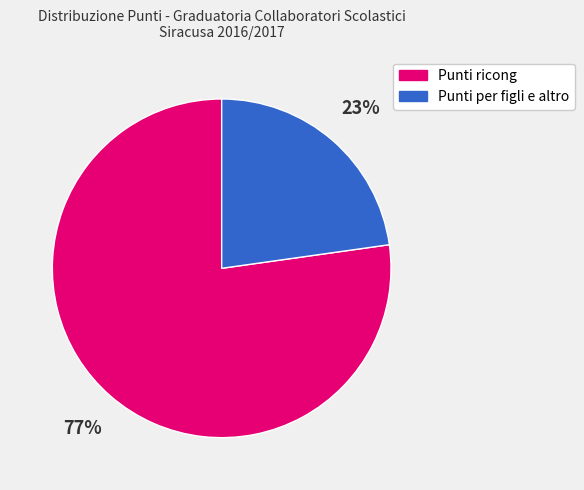

True or false: Punti per figli e altro accounts for 15% of the total.

False